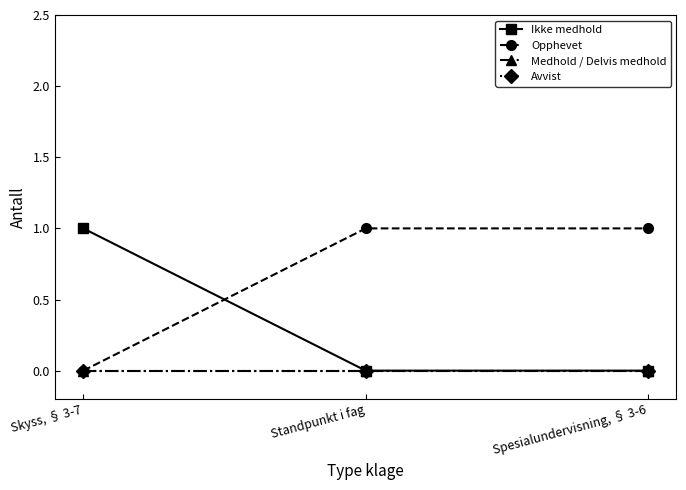

List the labels in order of Opphevet value, largest first.

Standpunkt i fag, Spesialundervisning, § 3-6, Skyss, § 3-7